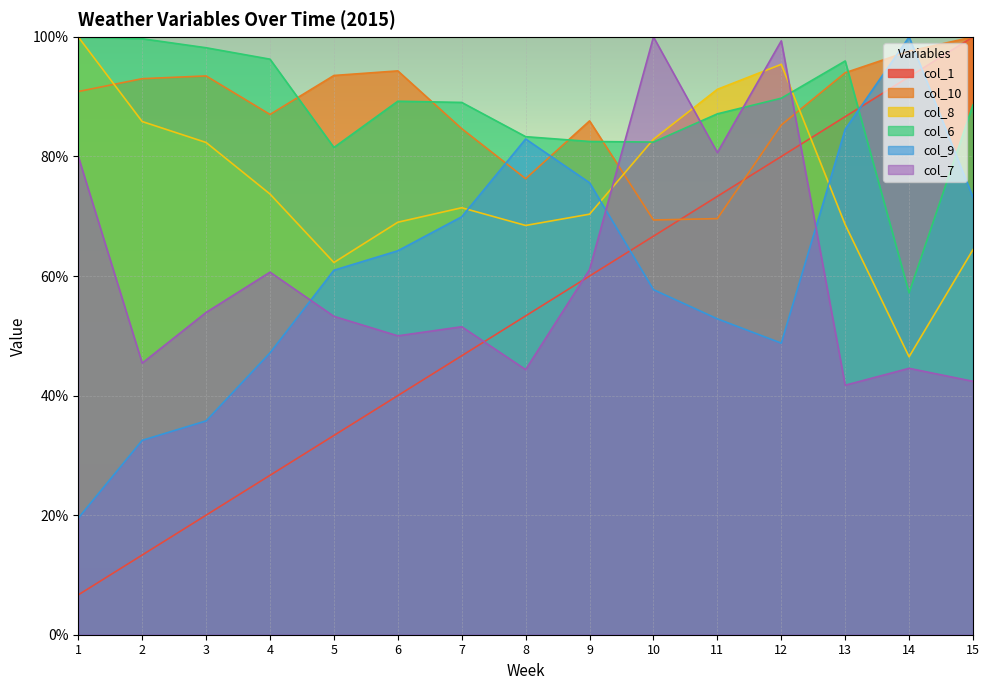

Reading left to right, list all the values displayed in this chart.

col_1: 6.7	13.3	20.0	26.7	33.3	40.0	46.7	53.3	60.0	66.7	73.3	80.0	86.7	93.3	100.0
col_10: 90.9	93.0	93.5	87.0	93.6	94.3	84.7	76.3	86.0	69.4	69.6	85.3	94.0	97.6	100.0
col_8: 100.0	85.8	82.3	73.7	62.3	69.0	71.4	68.5	70.4	82.9	91.2	95.4	68.6	46.5	64.4
col_6: 100.0	99.7	98.2	96.3	81.5	89.2	89.0	83.3	82.5	82.4	87.1	89.7	96.0	57.2	88.6
col_9: 19.5	32.5	35.8	47.2	61.0	64.2	69.9	82.9	75.6	57.7	52.8	48.8	84.6	100.0	73.2
col_7: 80.0	45.4	53.9	60.7	53.3	50.0	51.5	44.3	61.1	100.0	80.7	99.3	41.7	44.6	42.4